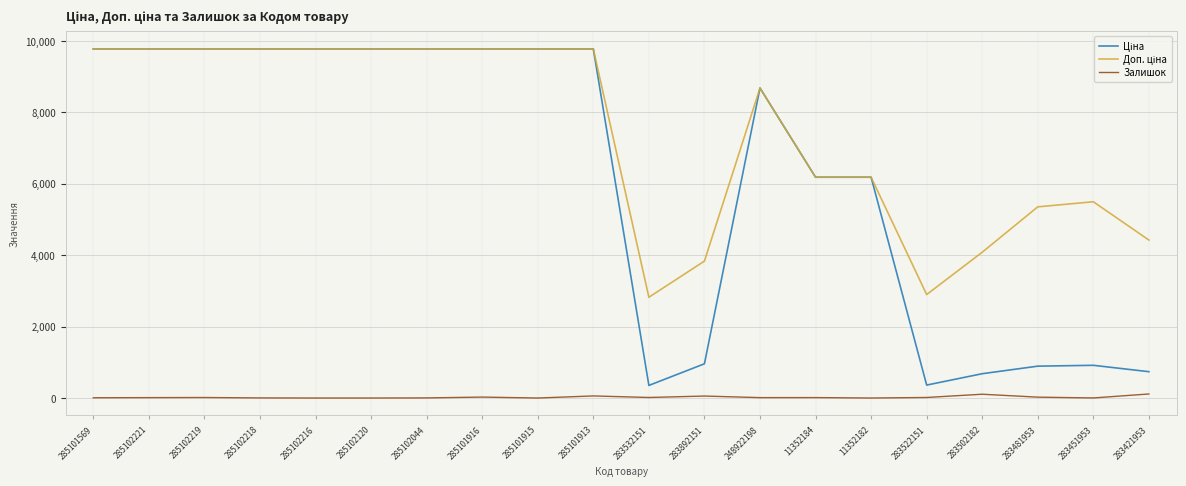

Reading right to left, transcribe all the data shown in this chart.

Ціна: 737.2	915.8	892.2	680.4	362.1	6182.6	6182.6	8679.5	958.4	352.6	9775.5	9775.5	9775.5	9775.5	9775.5	9775.5	9775.5	9775.5	9775.5	9775.5
Доп. ціна: 4423.0	5495.0	5353.1	4082.3	2896.6	6182.6	6182.6	8679.5	3833.8	2821.2	9775.5	9775.5	9775.5	9775.5	9775.5	9775.5	9775.5	9775.5	9775.5	9775.5
Залишок: 113.0	2.0	24.0	106.0	15.0	0.0	12.0	11.0	55.0	15.0	58.0	0.0	26.0	3.0	0.0	0.0	3.0	14.0	11.0	7.0